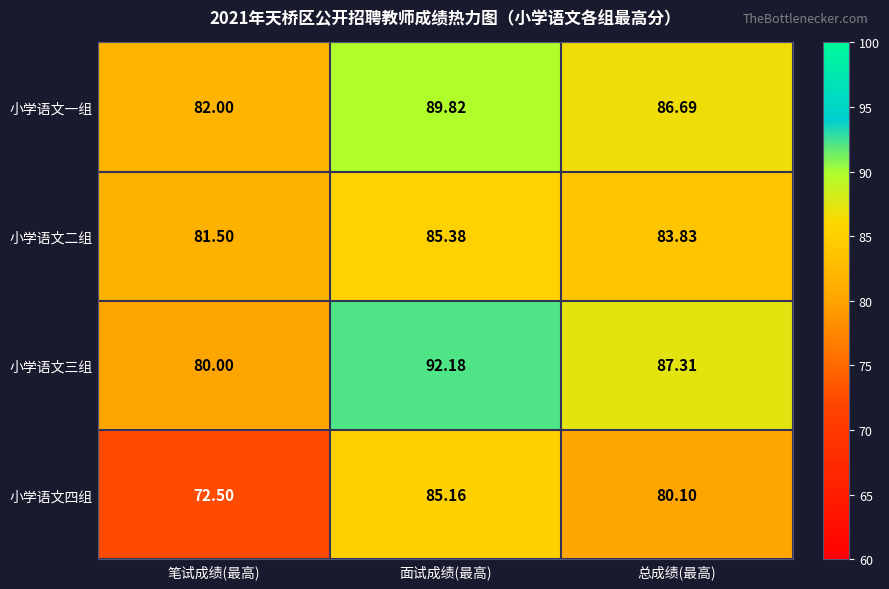

At which label does 小学语文二组 first exceed 83?

面试成绩(最高)